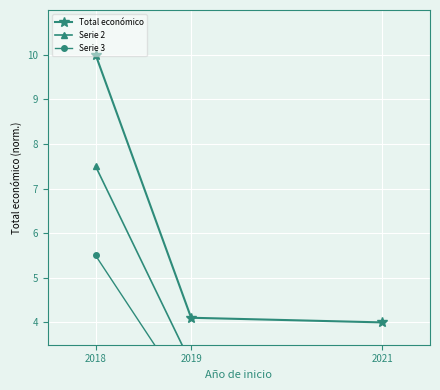

Reading left to right, transcribe all the data shown in this chart.

Total económico: 10.0	4.1	4.0
Serie 2: 7.5	3.1	3.0
Serie 3: 5.5	2.3	2.2